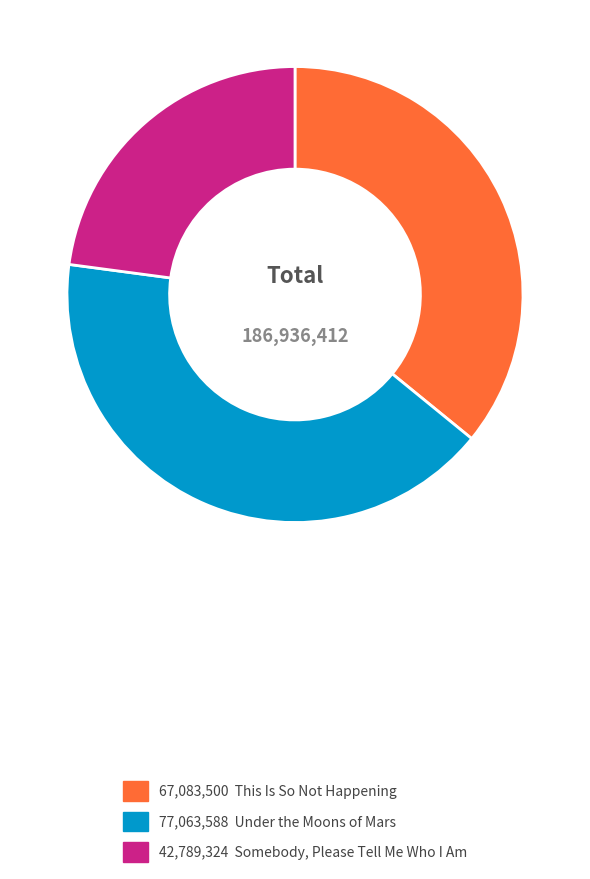

Does any single category account for the majority?

No